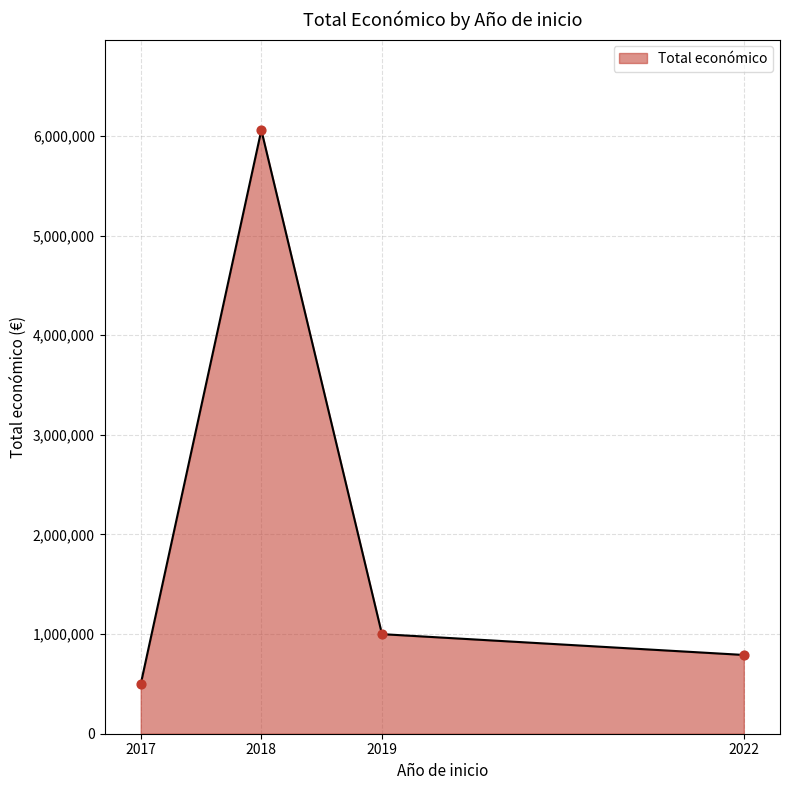

What is the maximum value shown in the chart?

6059500